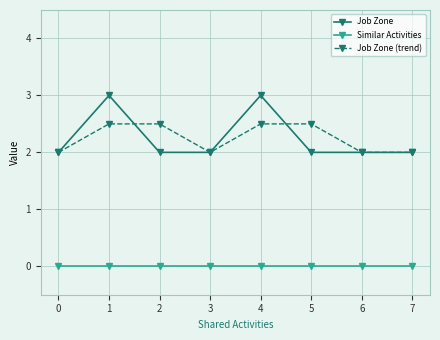

What are all the series names shown in the legend?

Job Zone, Similar Activities, Job Zone (trend)